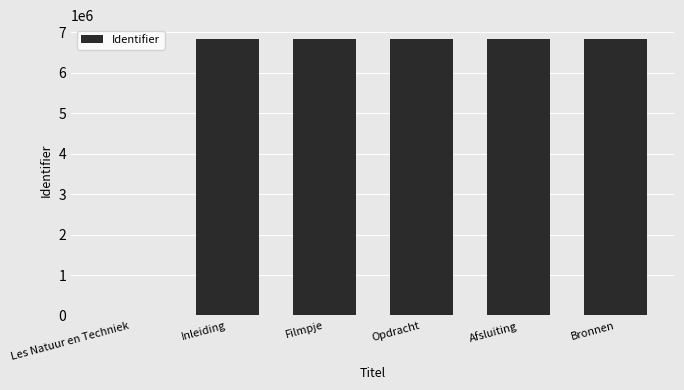

What value does the data have at Filmpje?

6837474